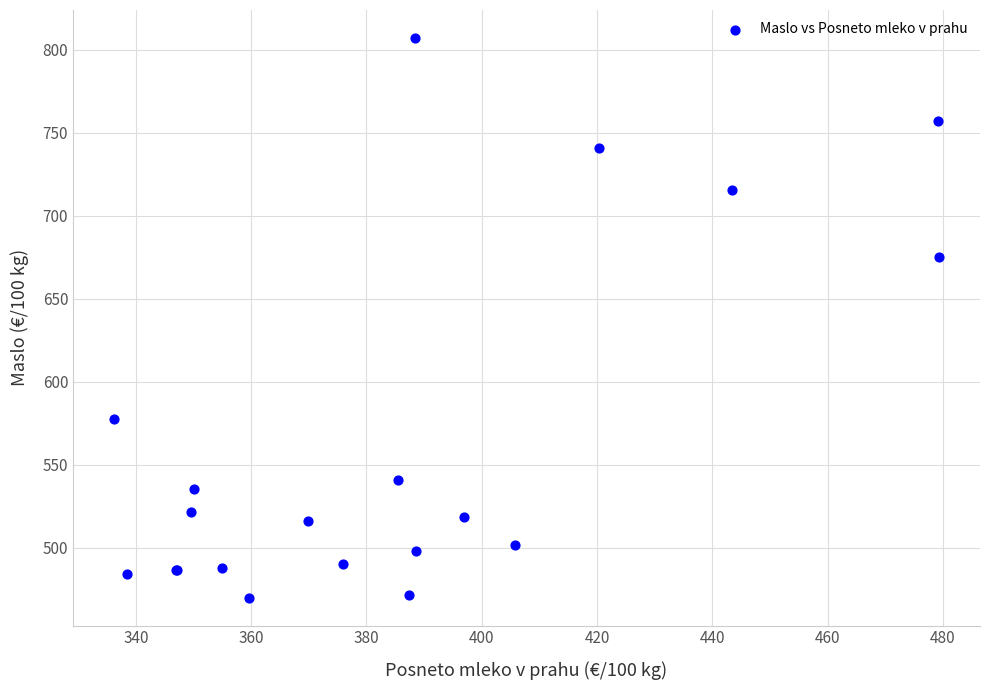

What Y value in the scatter plot is closest to 638?

675.4